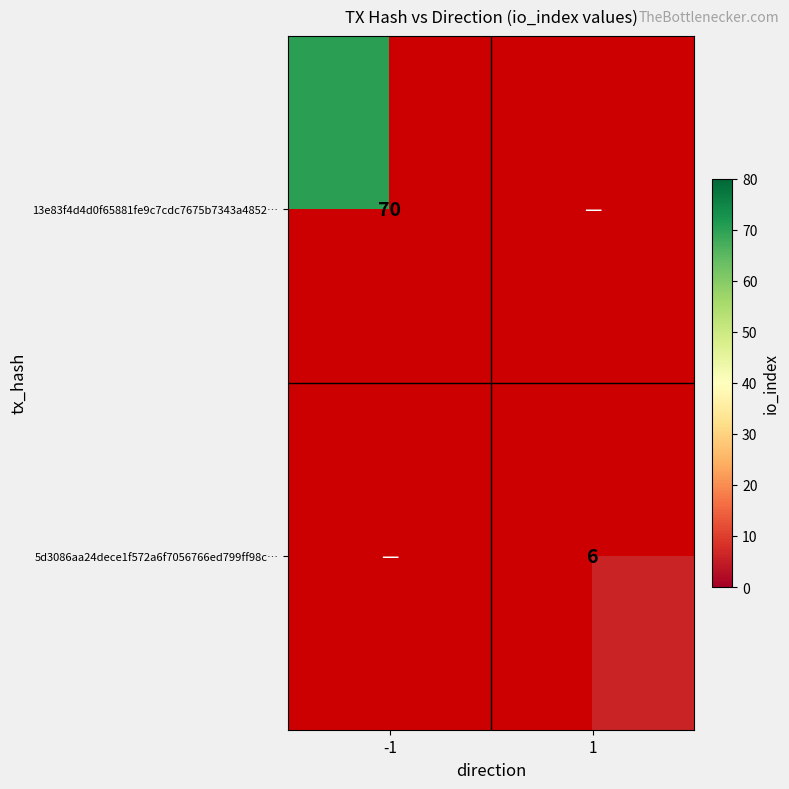

True or false: 13e83f4d4d0f65881fe9c7cdc7675b7343a4852… has a value of 17.7 at -1.

False